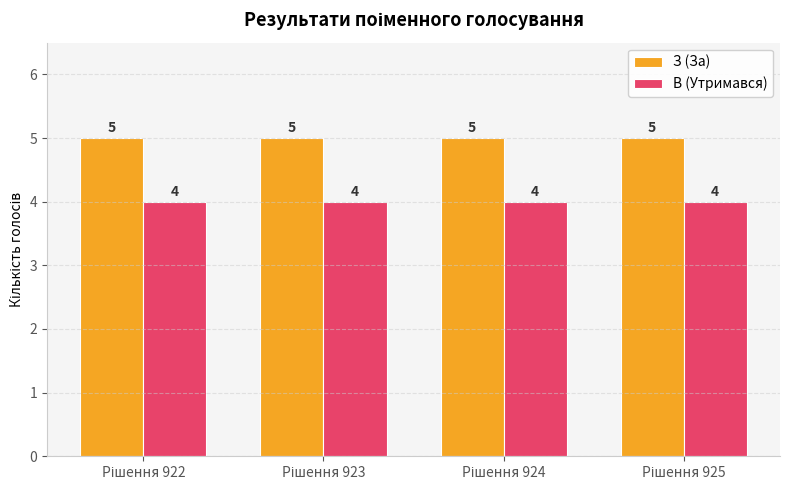

What are all the series names shown in the legend?

З (За), В (Утримався)